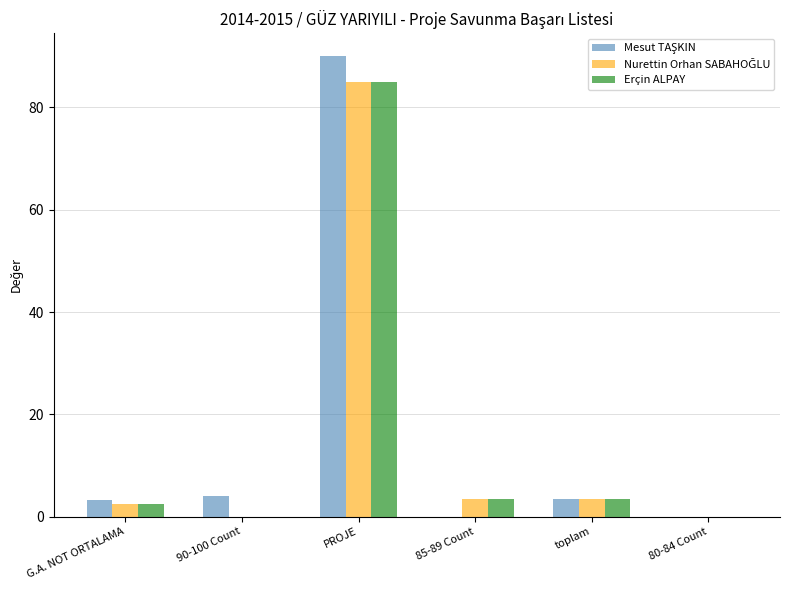

What is the sum of all Erçin ALPAY values?

94.5